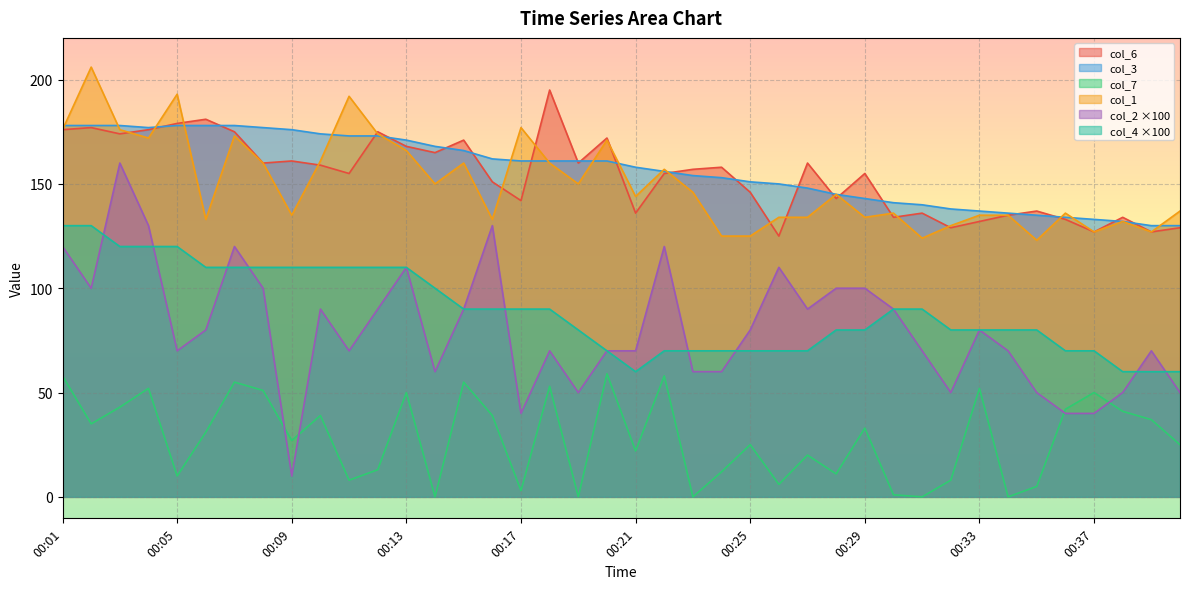

At which label does col_3 reach its peak?

00:01